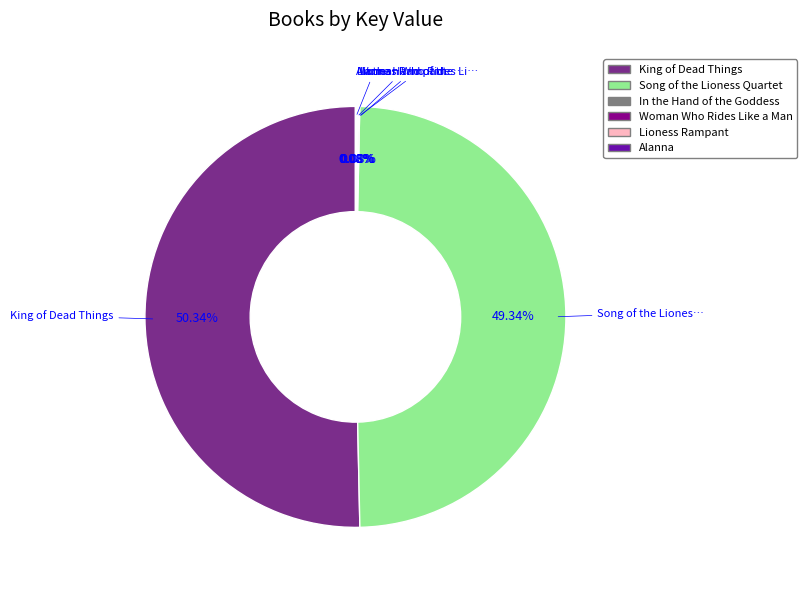

Which slice is the largest?

King of Dead Things